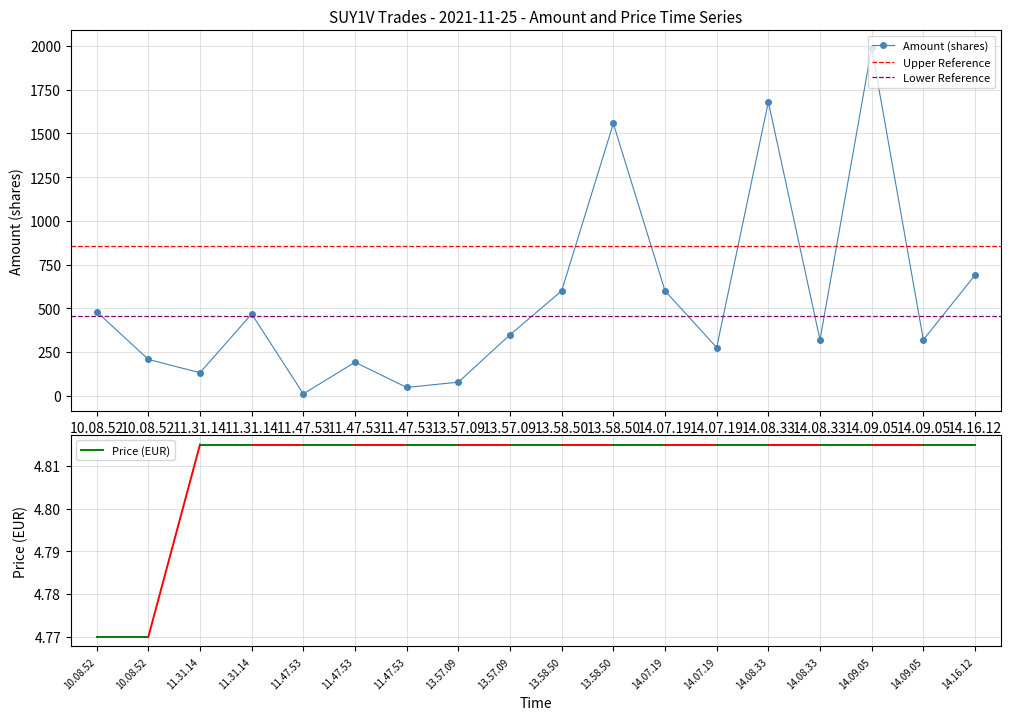

List the labels in order of value, largest first.

14.09.05, 14.08.33, 13.58.50, 14.16.12, 13.58.50, 14.07.19, 10.08.52, 11.31.14, 13.57.09, 14.08.33, 14.09.05, 14.07.19, 10.08.52, 11.47.53, 11.31.14, 13.57.09, 11.47.53, 11.47.53